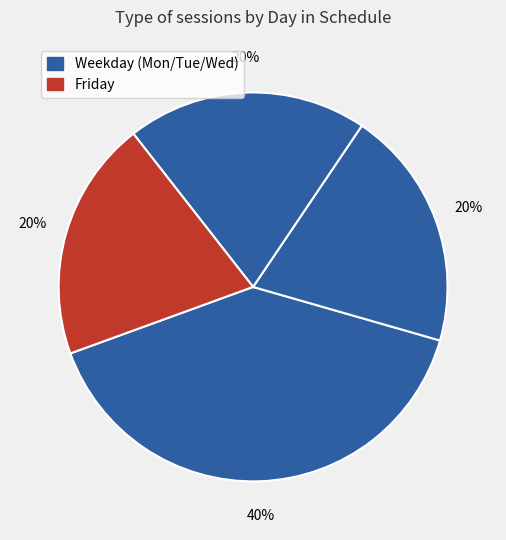

How many segments does this pie chart have?

4